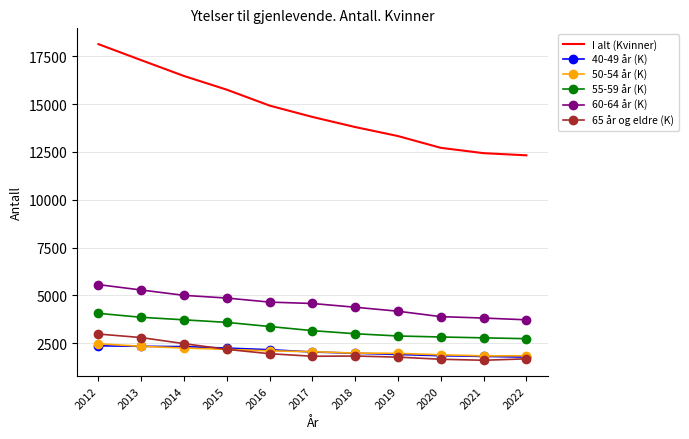

What is the sum of the 50-54 år (K) values at 2015 and 2022?

4015